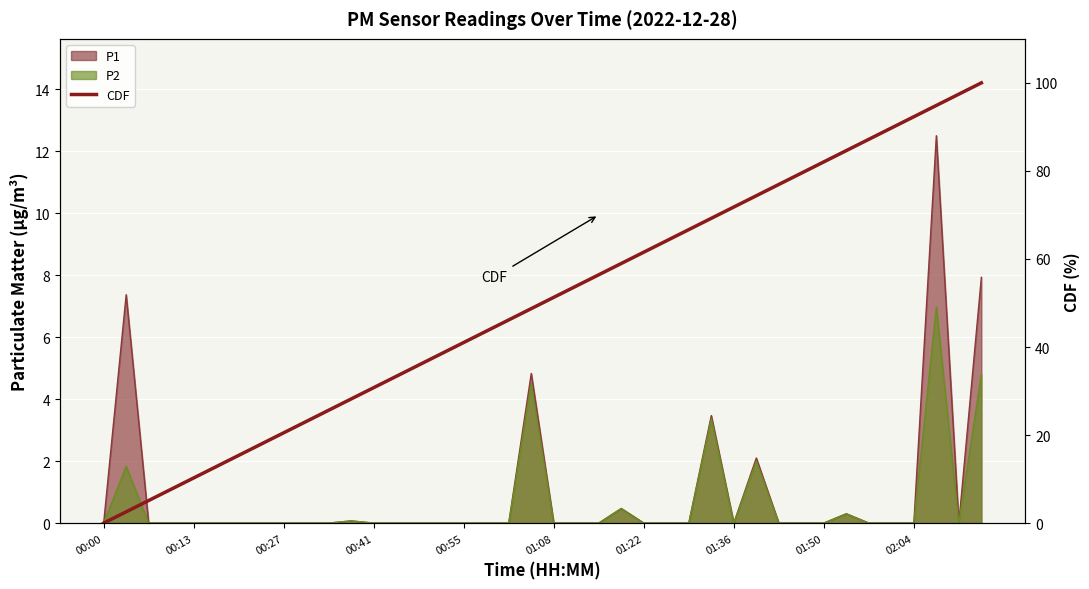

What is the change in value from 21 to 23?

+5.1